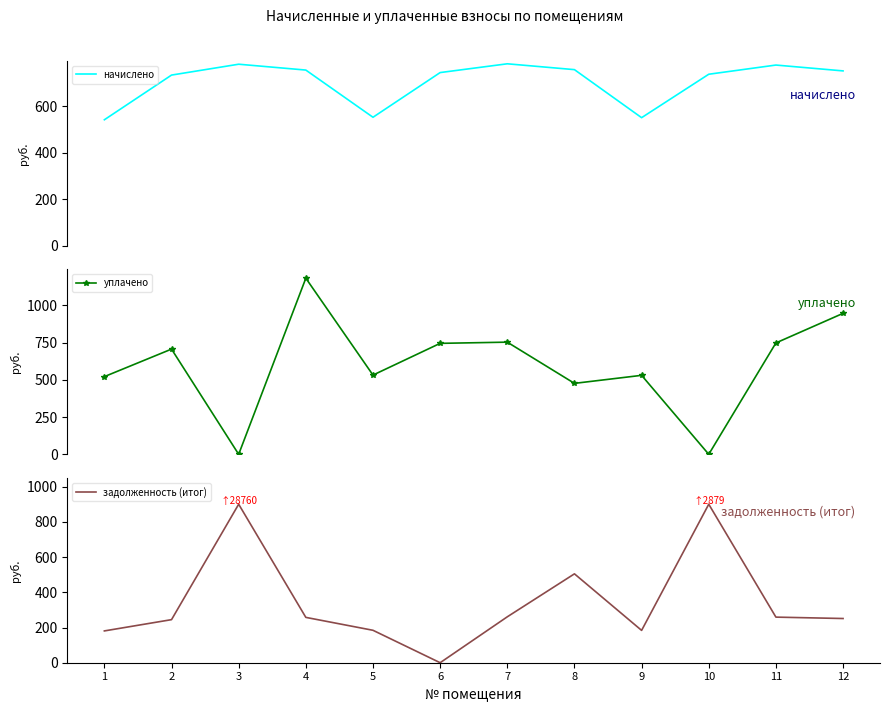

What is the difference between the задолженность (итог) values at 6 and 11?

258.9